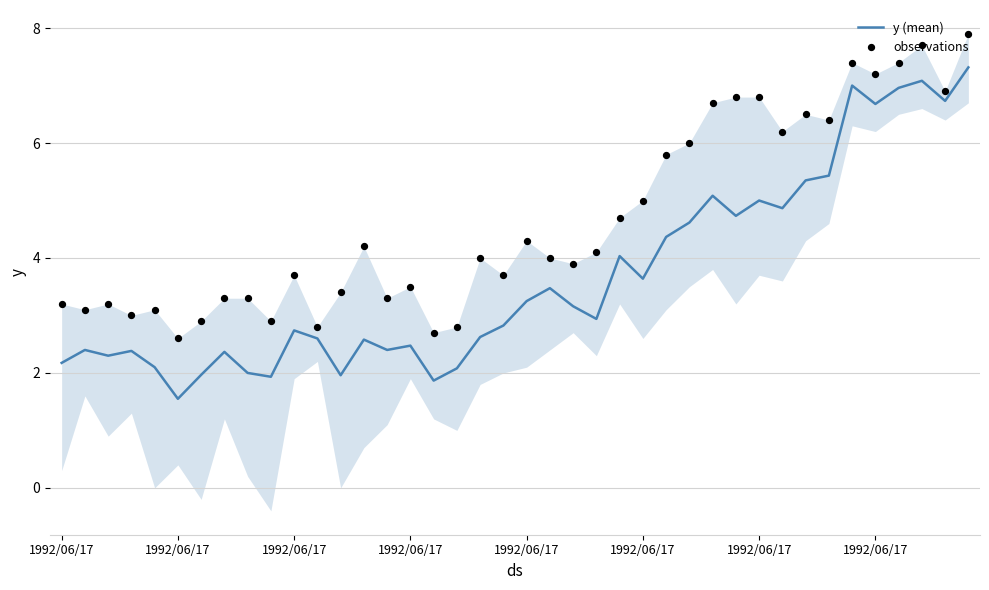

At how many categories does at least one series exceed 6?

12